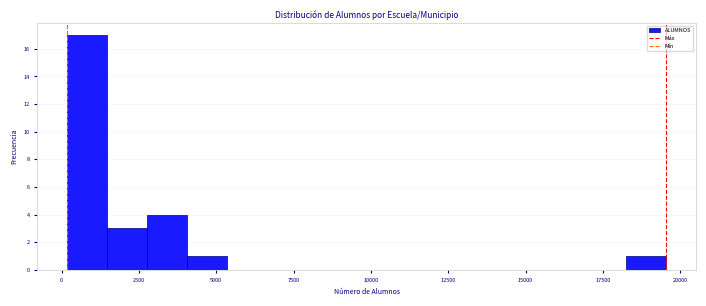

Read against the x-axis, roughly where is the centre of the tallest bar?

1000